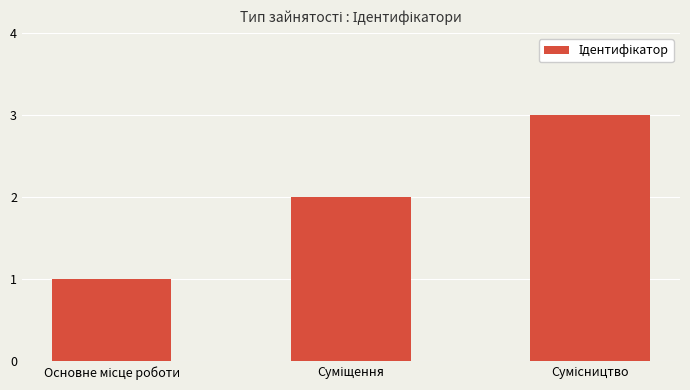

What is the sum of all values?

6